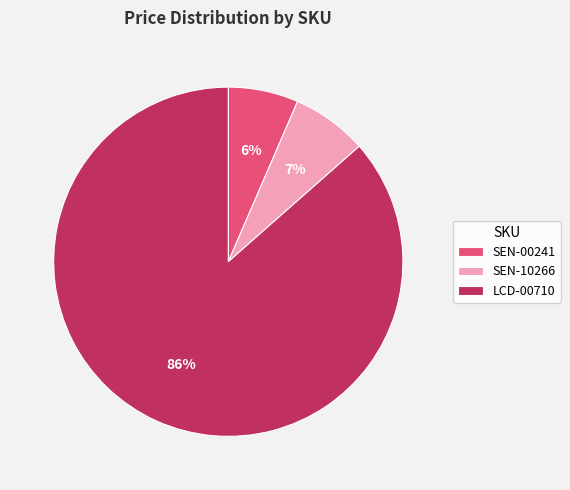

To the nearest percent, what is the average slice percentage?

33%